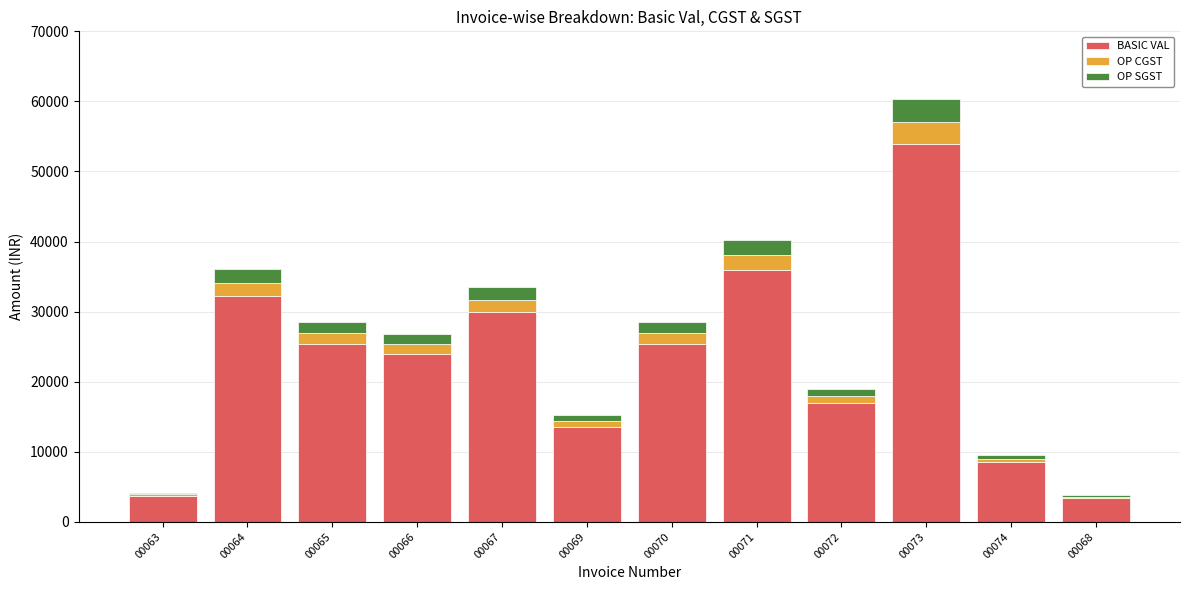

What is the total value across all series at 00071?

40225.9